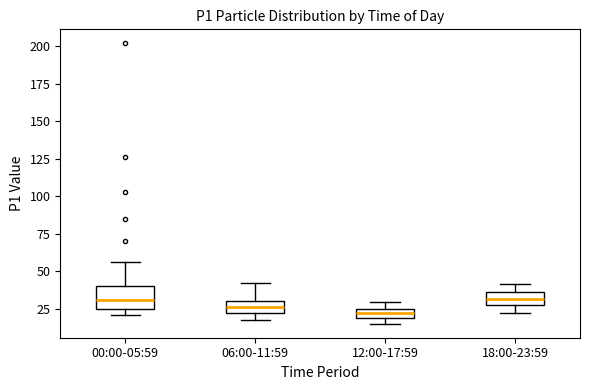

Where does the upper whisker of the box for 00:00-05:59 end on the y-axis? The values are not printed on the chart, so give them approximately, as read against the axis.

55